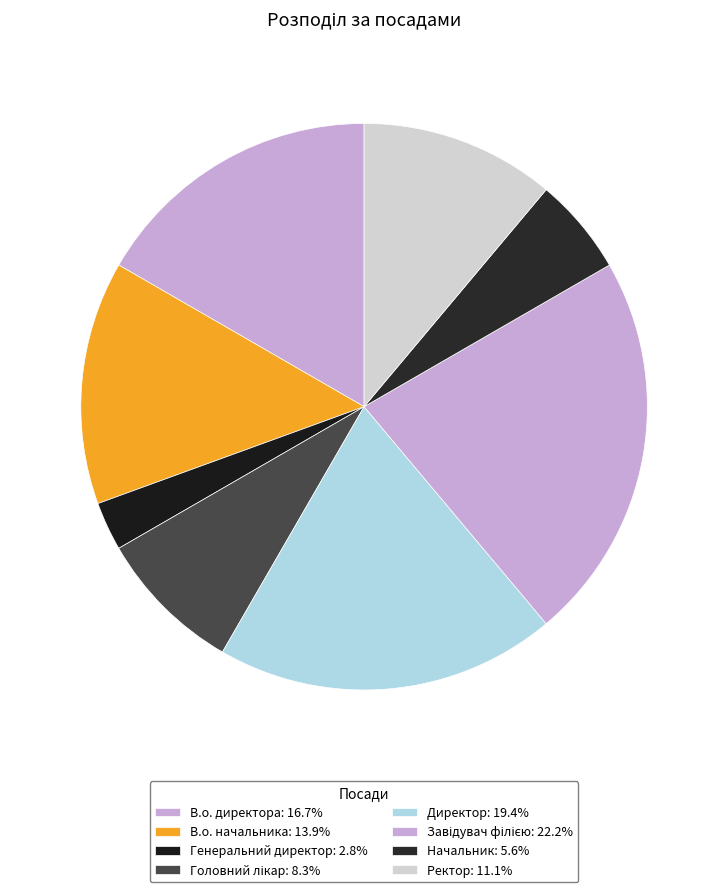

How many segments does this pie chart have?

8